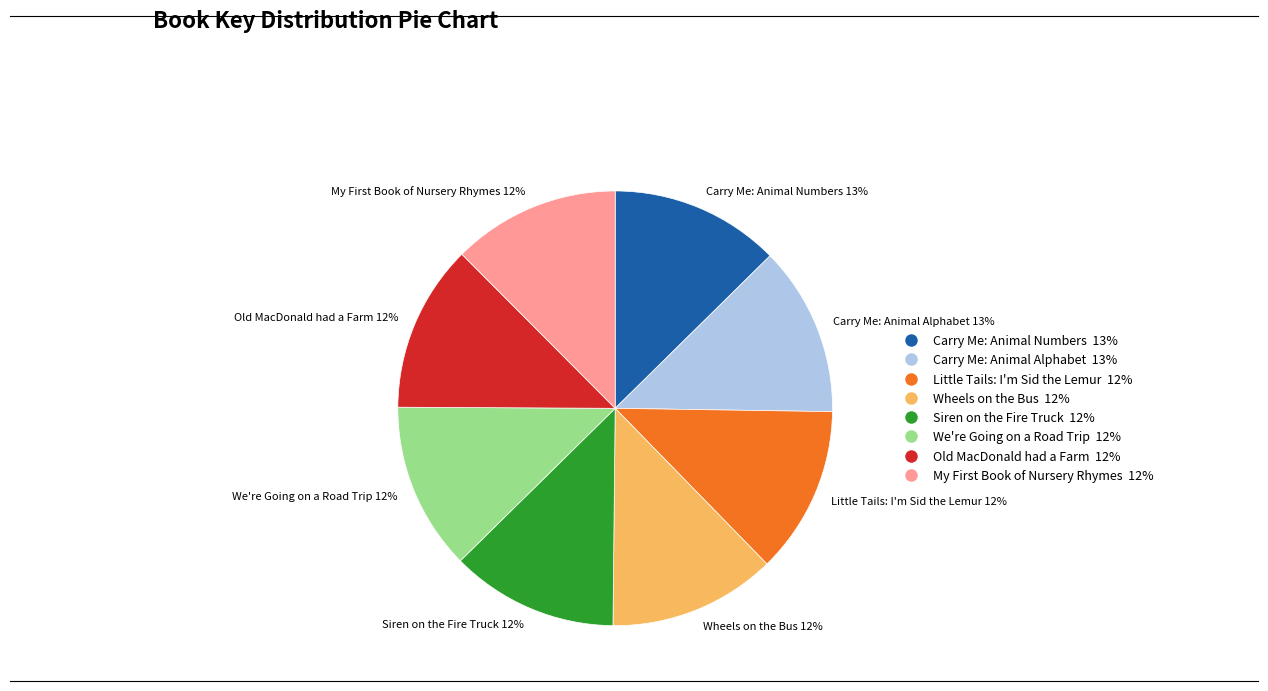

How many slices are in this pie chart?

8